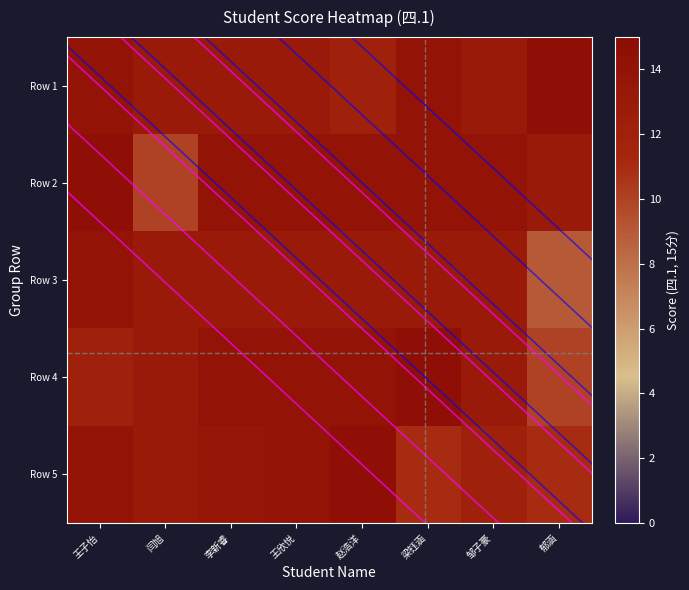

What is the maximum value for Row 2?

14.5